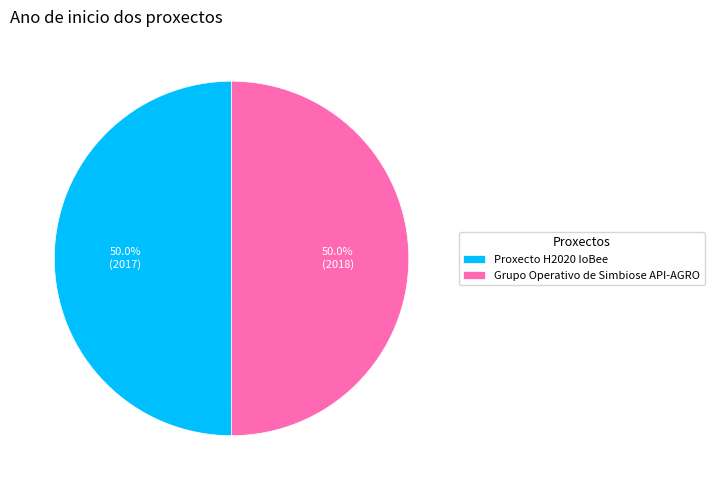

Approximately how many times larger is the value at Grupo Operativo de Simbiose API-AGRO compared to Proxecto H2020 IoBee?

1.0